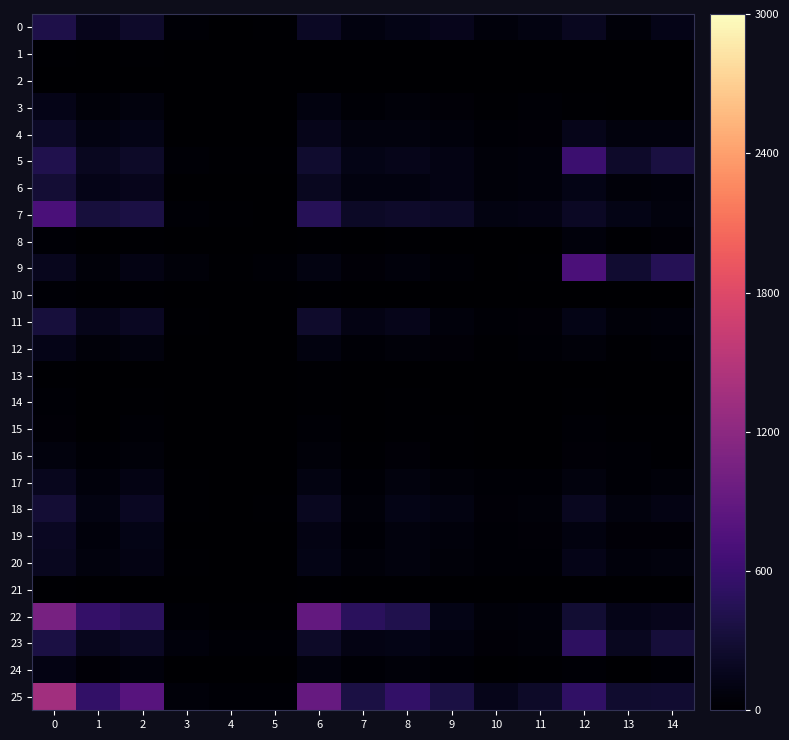

What is the difference between the highest and lowest values at 10?

144